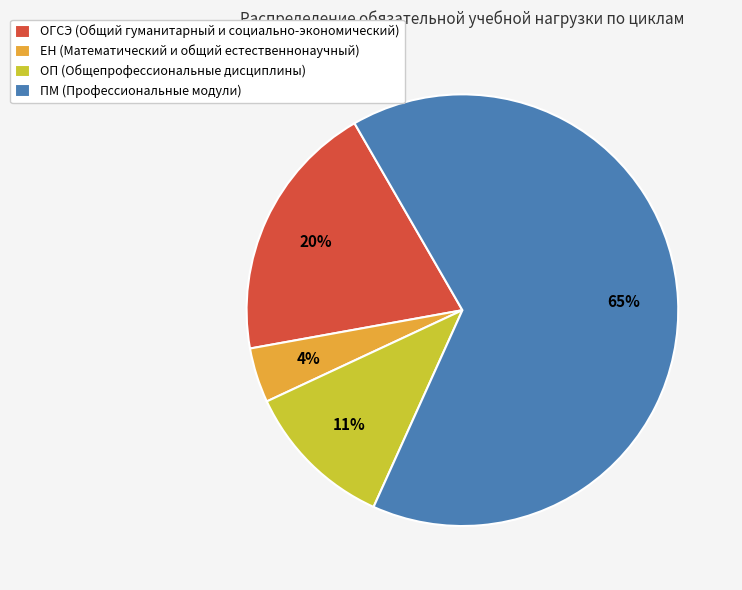

Rank the categories by value from lowest to highest.

ЕН (Математический и общий естественнонаучный), ОП (Общепрофессиональные дисциплины), ОГСЭ (Общий гуманитарный и социально-экономический), ПМ (Профессиональные модули)